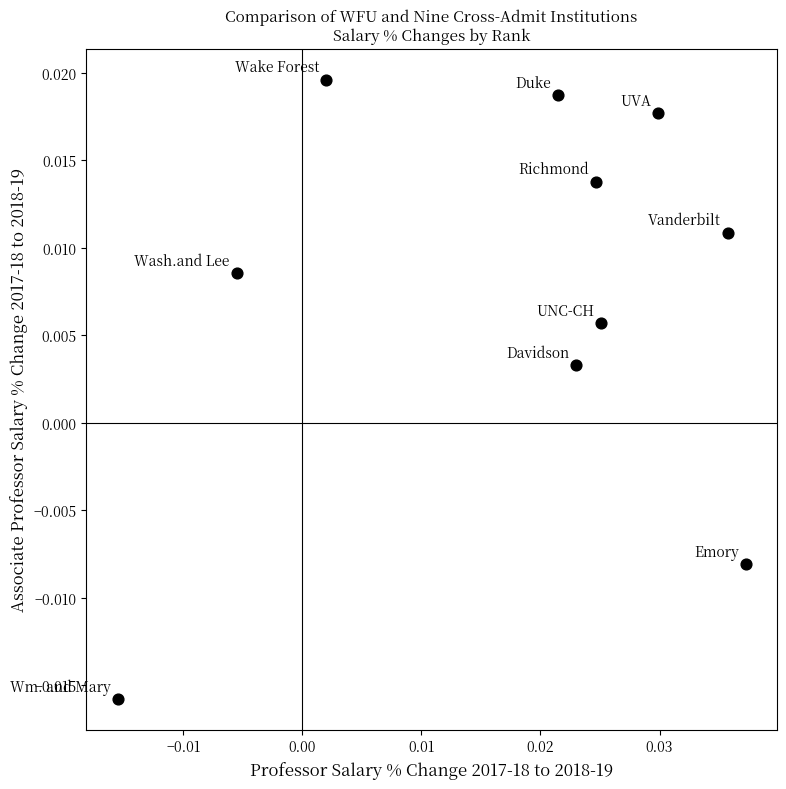

How many points are shown in the scatter plot?

10